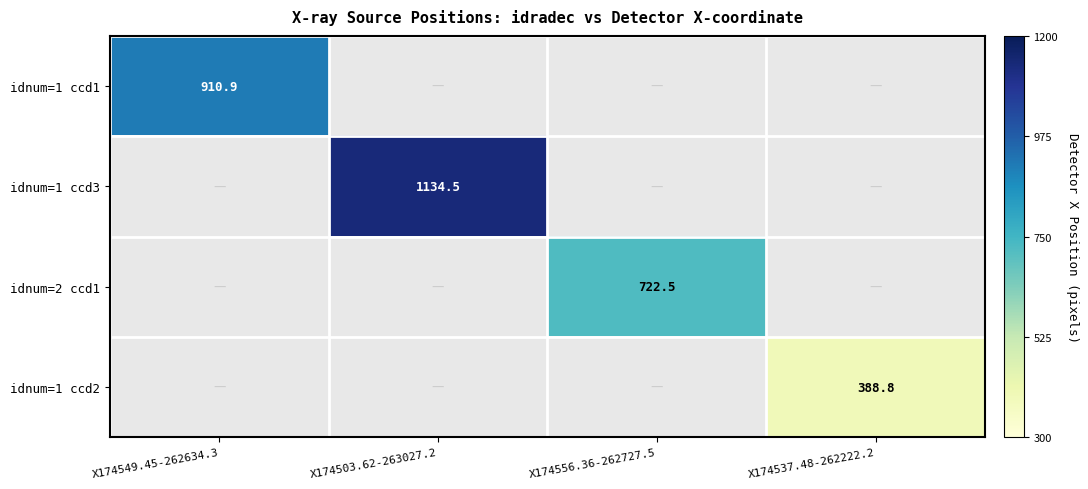

Is it true that idnum=1 ccd2 equals 510.0 at X174537.48-262222.2?

False